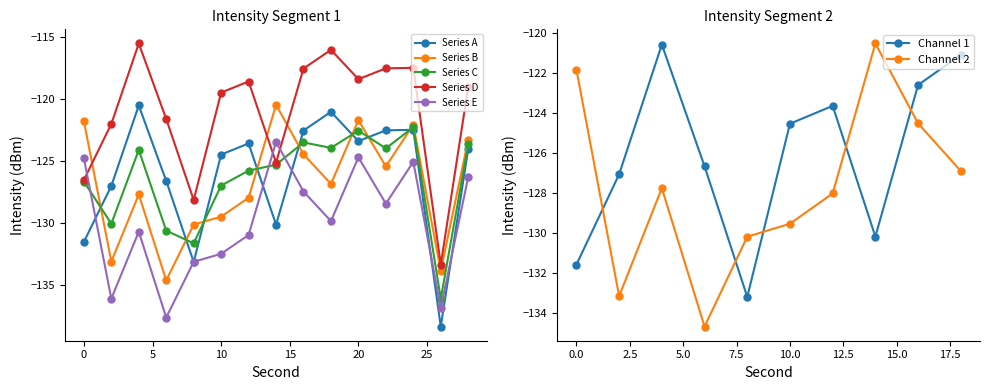

True or false: Max Intensity has a value of -134.7 at 6.

True